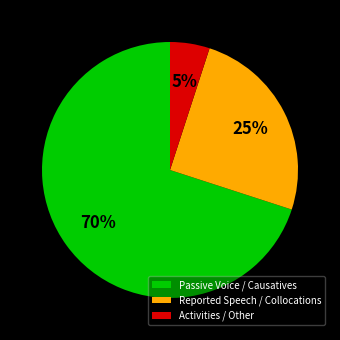

Combined, do Reported Speech / Collocations and Activities / Other account for over 50%?

No